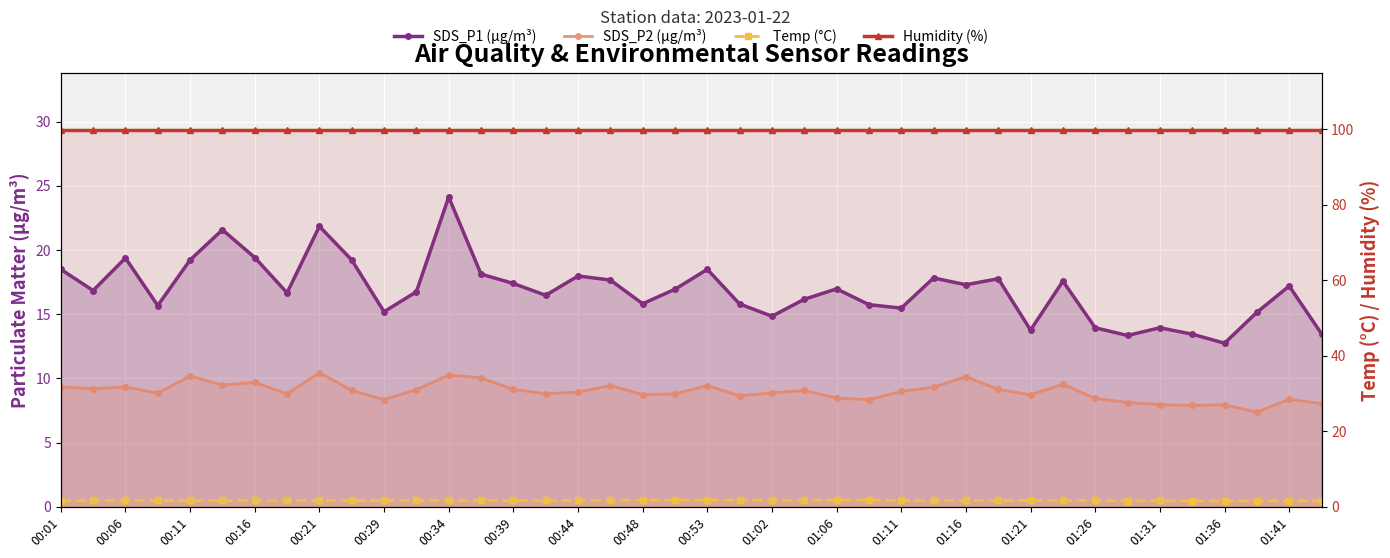

The SDS_P1 (µg/m³) series shows 12.8 at 01:36. True or false?

True